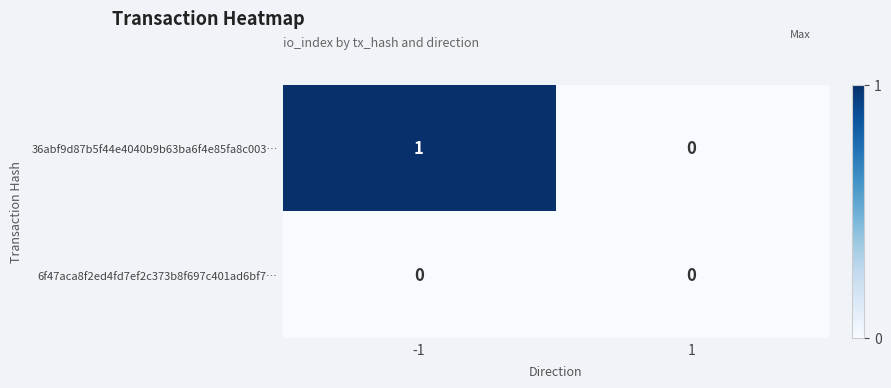

Reading left to right, what are all the values shown in this chart?

36abf9d87b5f44e4040b9b63ba6f4e85fa8c003…: 1	0
6f47aca8f2ed4fd7ef2c373b8f697c401ad6bf7…: 0	0